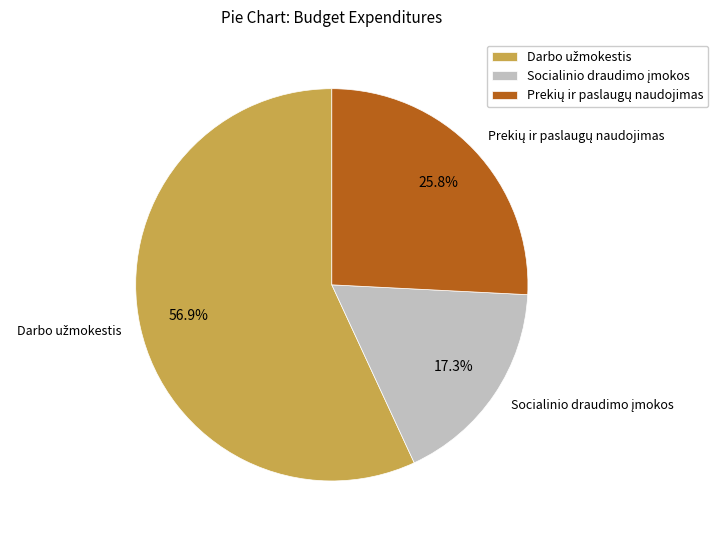

To the nearest percent, what is the difference between the Socialinio draudimo įmokos and Prekių ir paslaugų naudojimas slice percentages?

9%